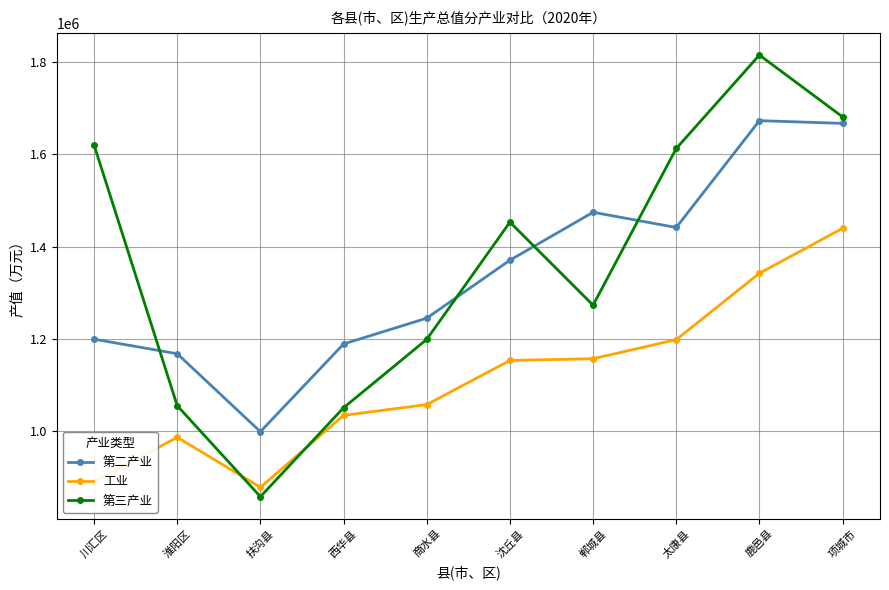

True or false: 第二产业 has a value of 1245350 at 商水县.

True